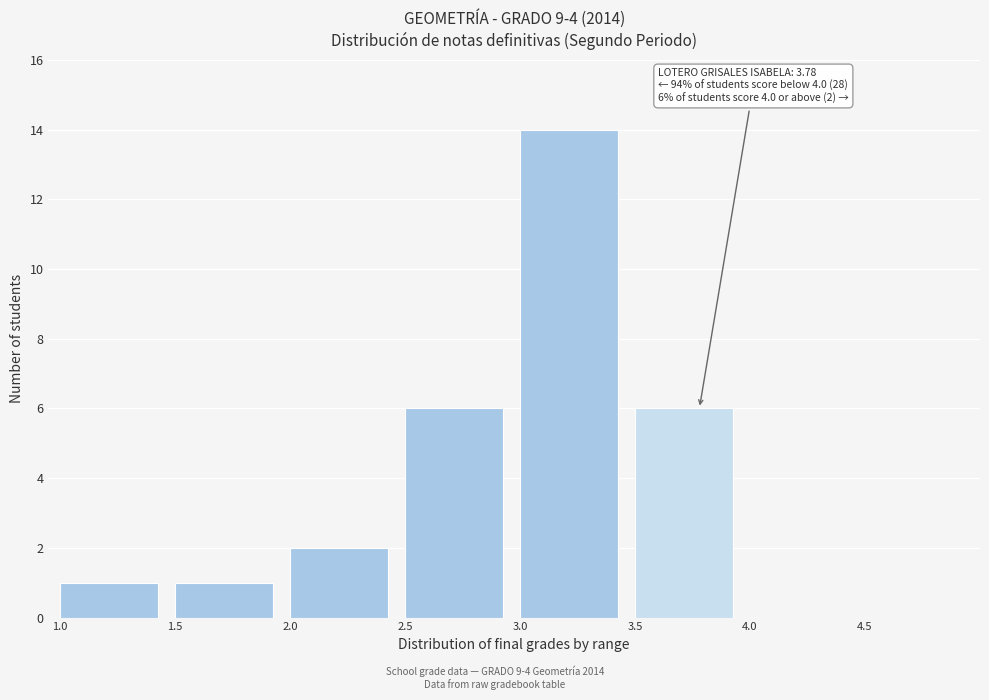

Over which range of the x-axis is the bar tallest?

3.0 to 3.5